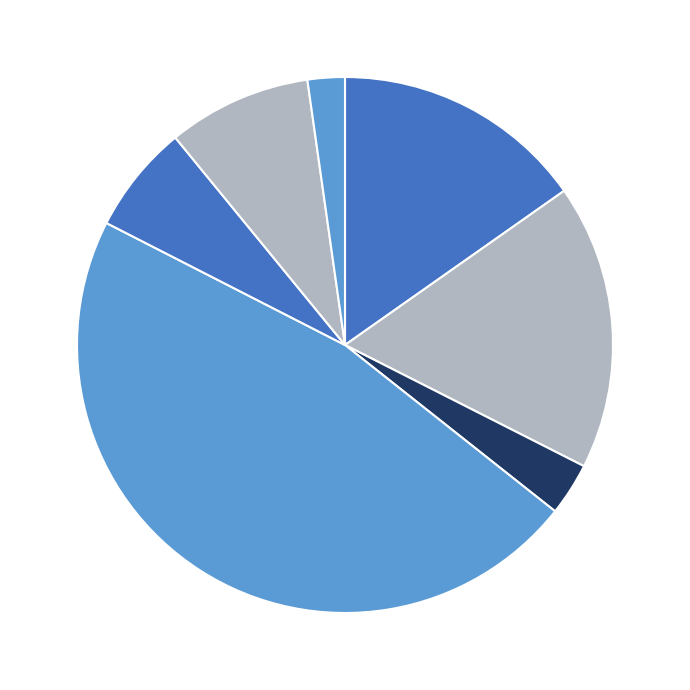

Rank the categories by value from highest to lowest.

C05419, C05398, C05397, C05079, C05455, C05402, C05479